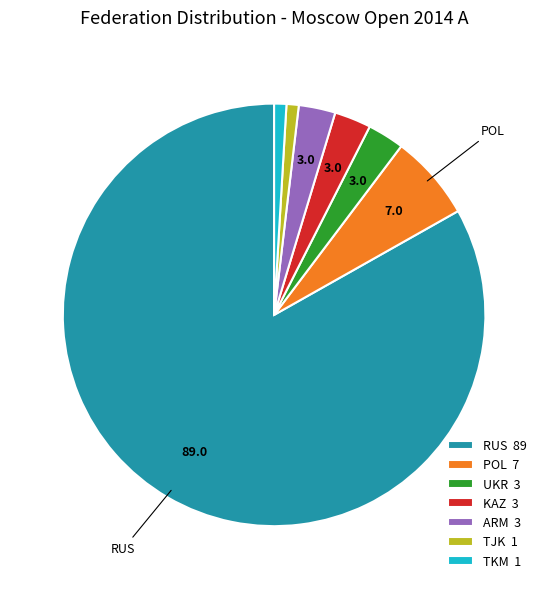

Which category accounts for the majority?

RUS 89